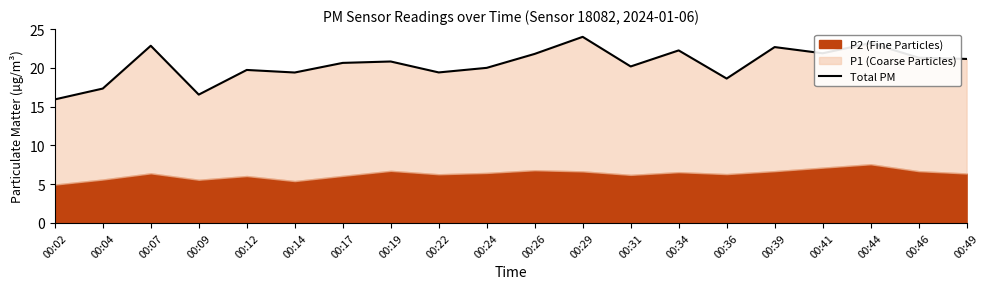

Does the chart display data point markers on the line(s)?

No